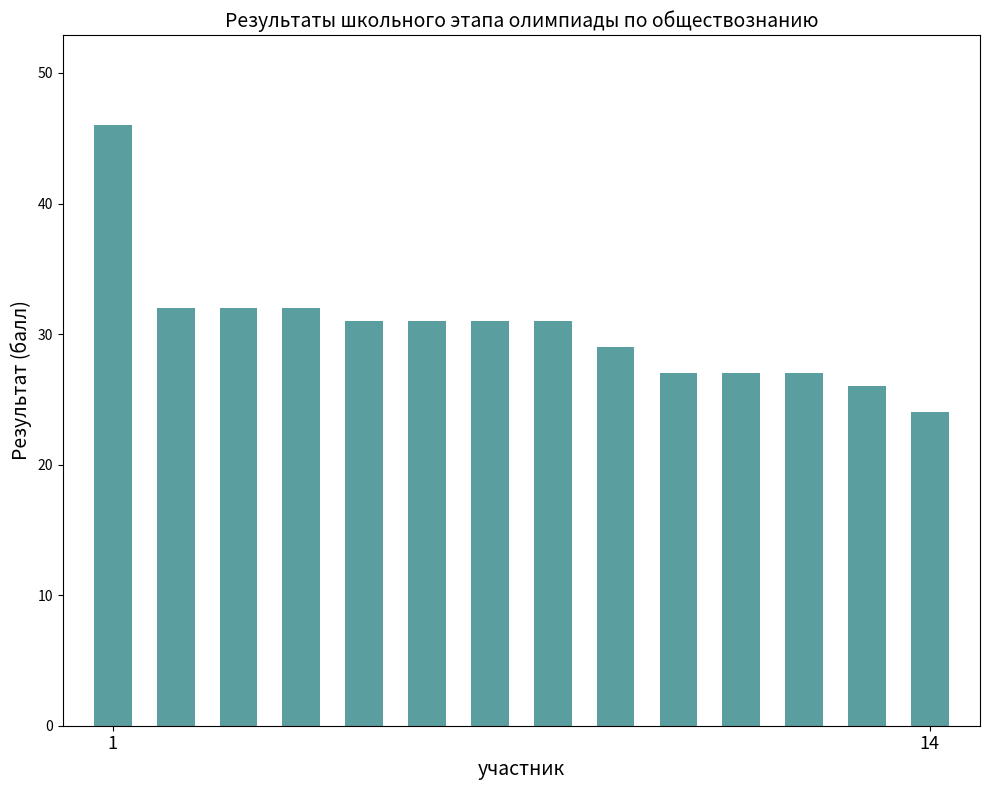

What is the difference between the second highest and minimum values?

8